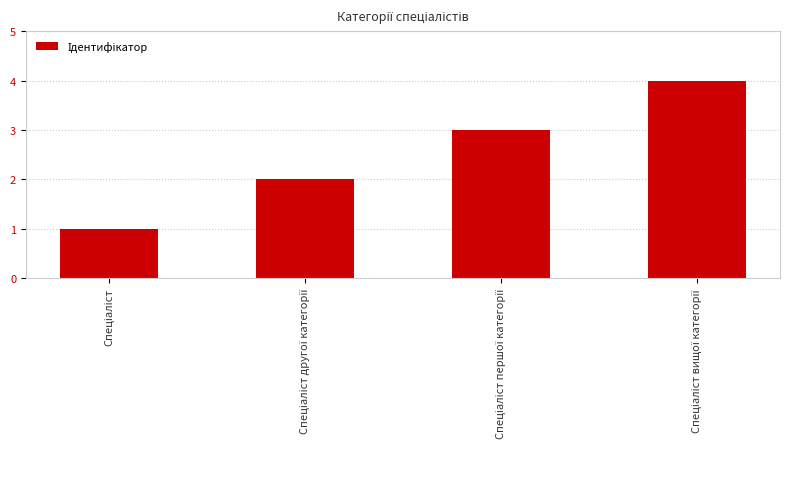

What is the maximum value shown in the chart?

4